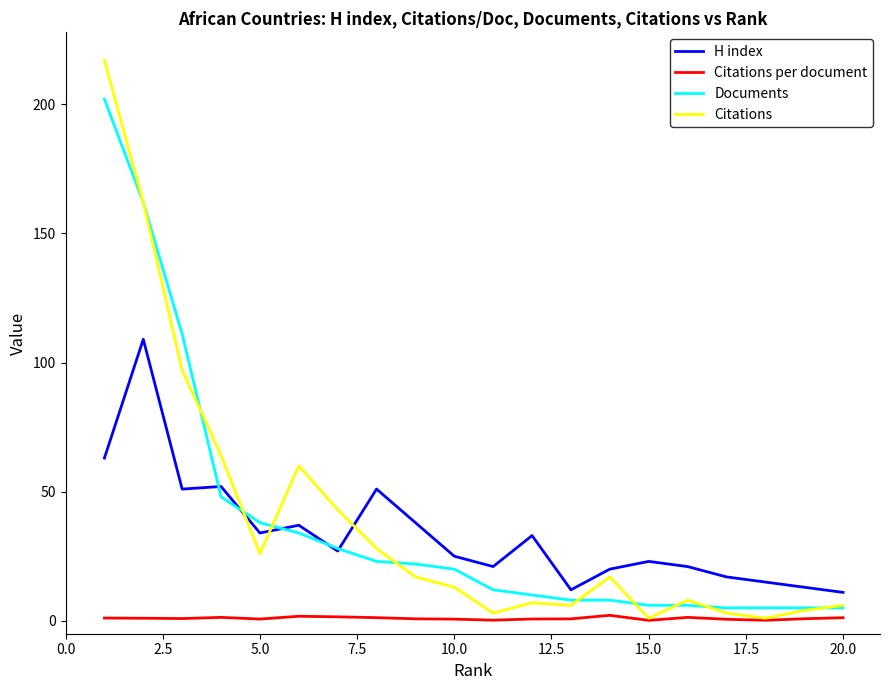

True or false: Citations per document and H index intersect in this chart.

False